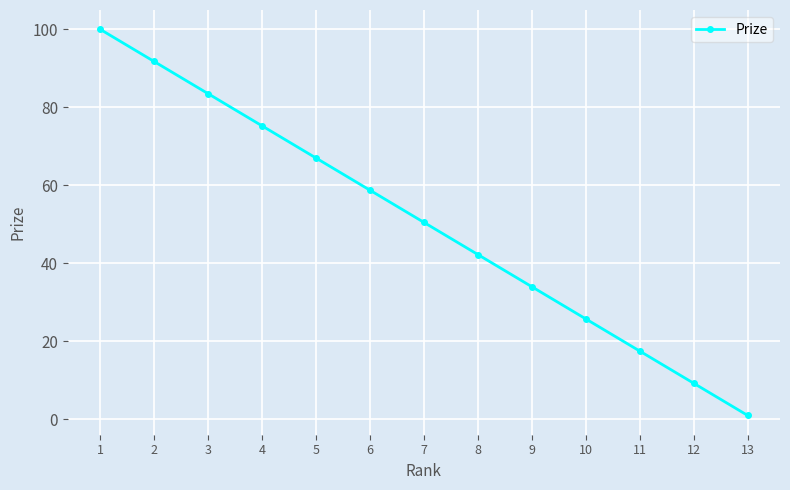

How many categories are shown in the chart?

13